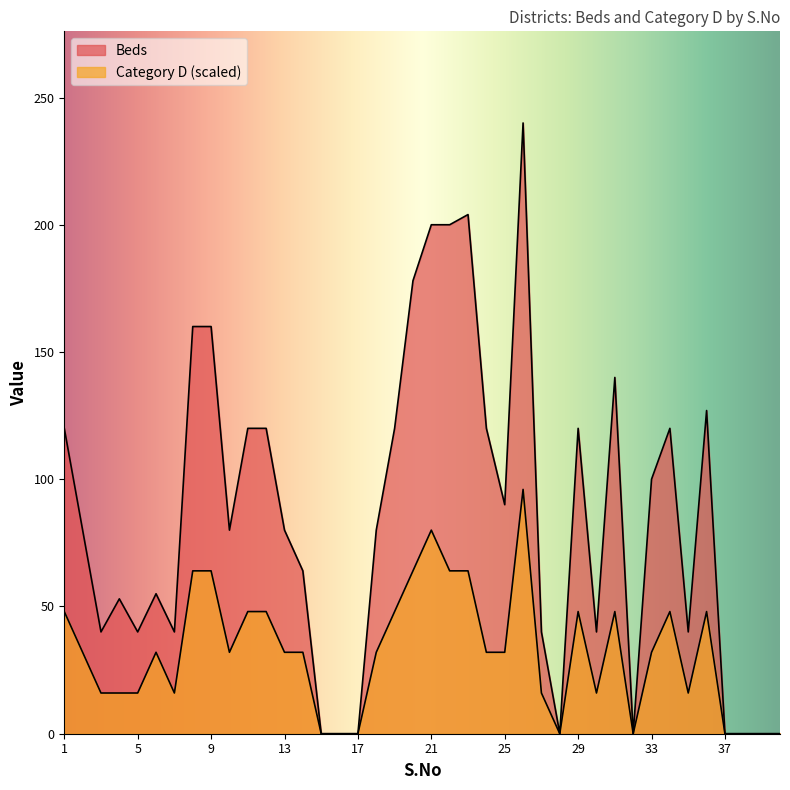

Rank the categories by Category D value from lowest to highest.

15, 16, 17, 28, 32, 37, 38, 39, 40, 3, 4, 5, 7, 27, 30, 35, 2, 6, 10, 13, 14, 18, 24, 25, 33, 1, 11, 12, 19, 29, 31, 34, 36, 8, 9, 20, 22, 23, 21, 26